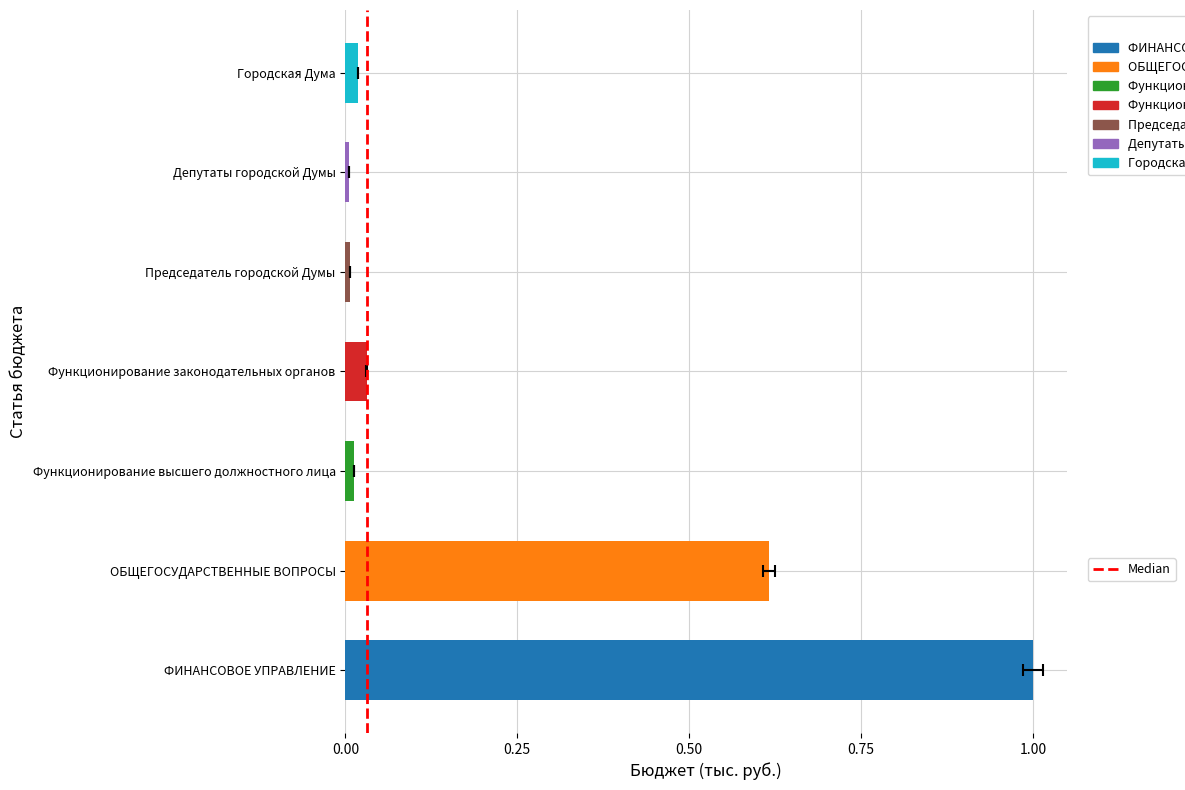

What is the change in value from 0.00 to 0.25?

+1